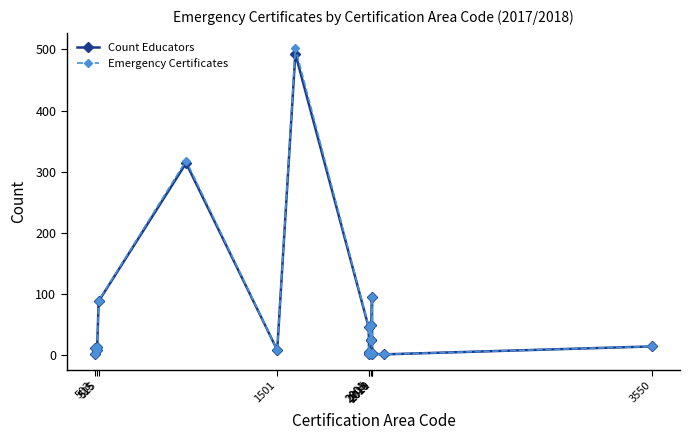

True or false: Emergency Certificates has more than 1 interior local peaks.

True